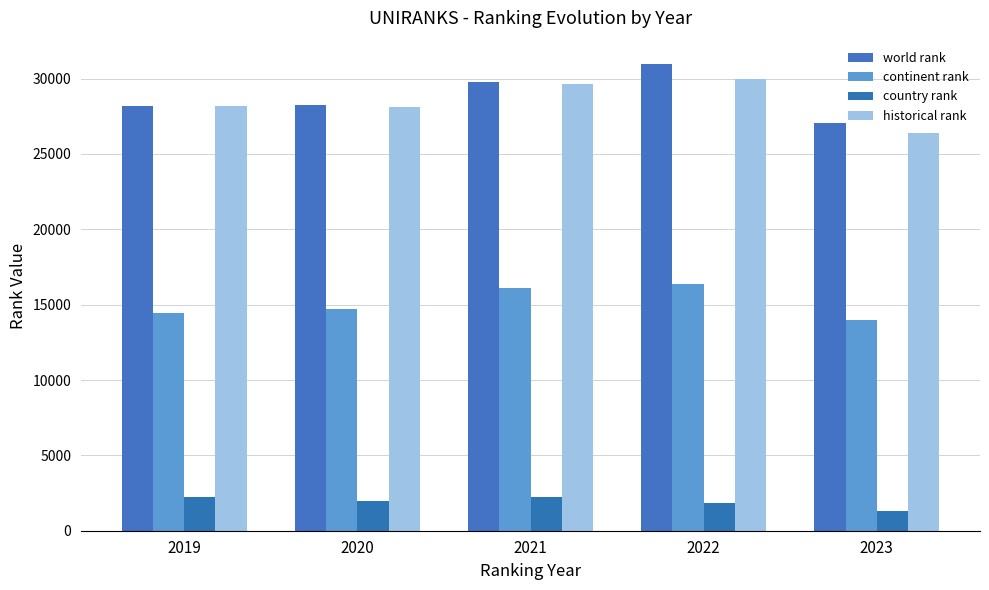

How many groups of bars are there?

5